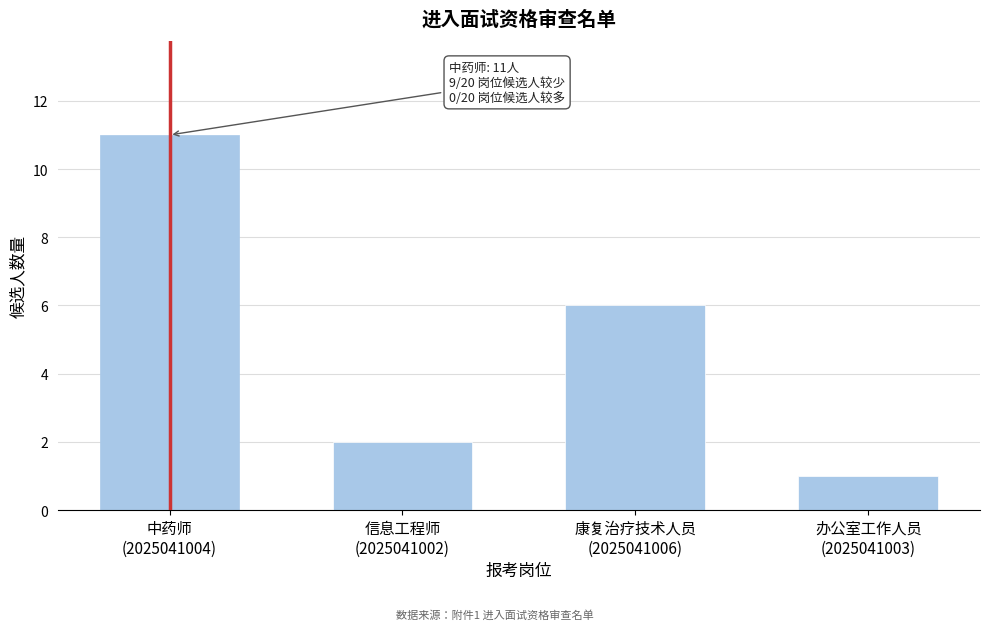

Reading left to right, extract all data points from this chart.

11	2	6	1